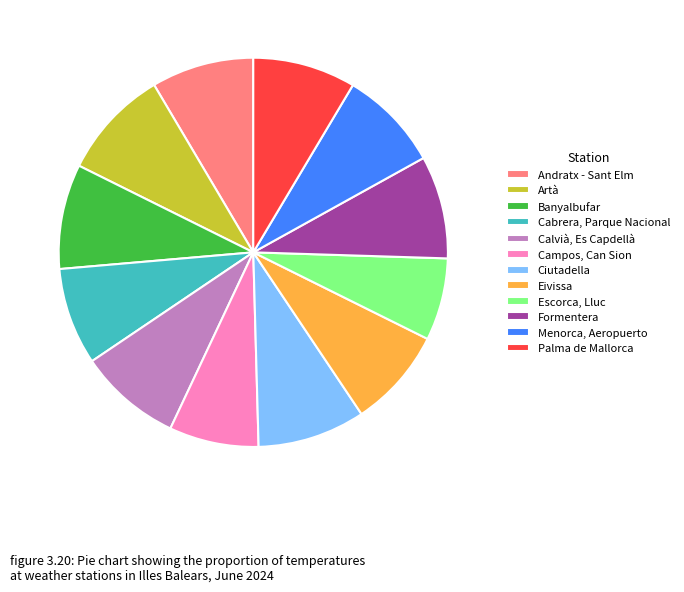

Approximately how many times larger is the value at Campos, Can Sion compared to Palma de Mallorca?

0.9